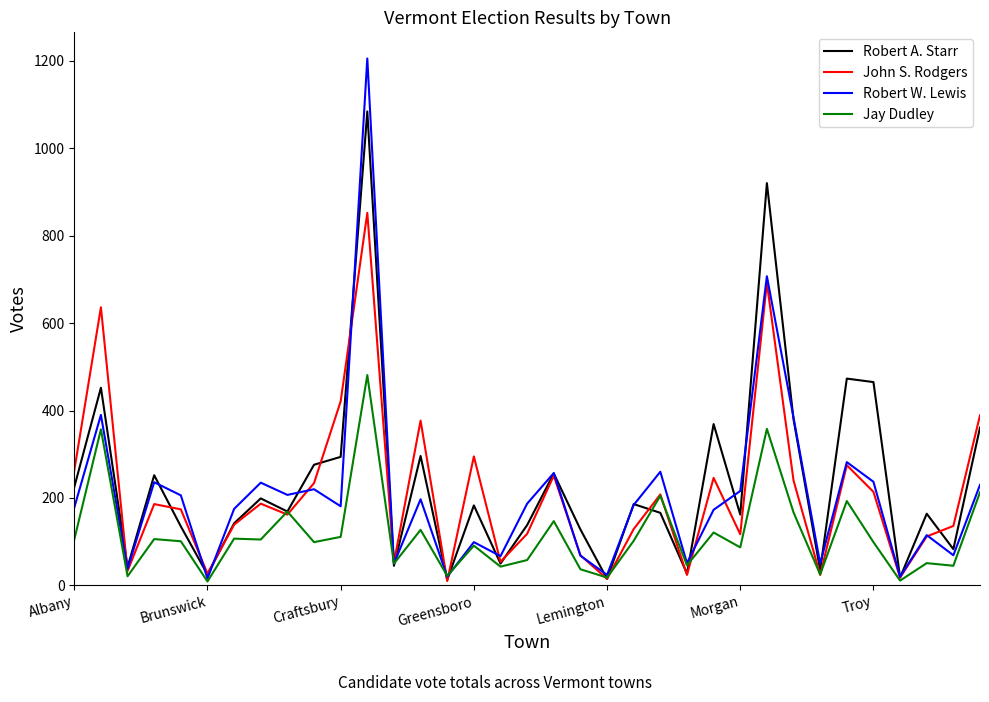

True or false: John S. Rodgers and Jay Dudley intersect in this chart.

True